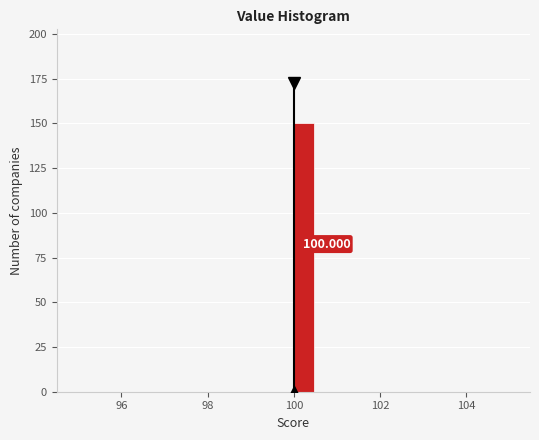

Read against the x-axis, roughly where is the centre of the tallest bar?

100.2